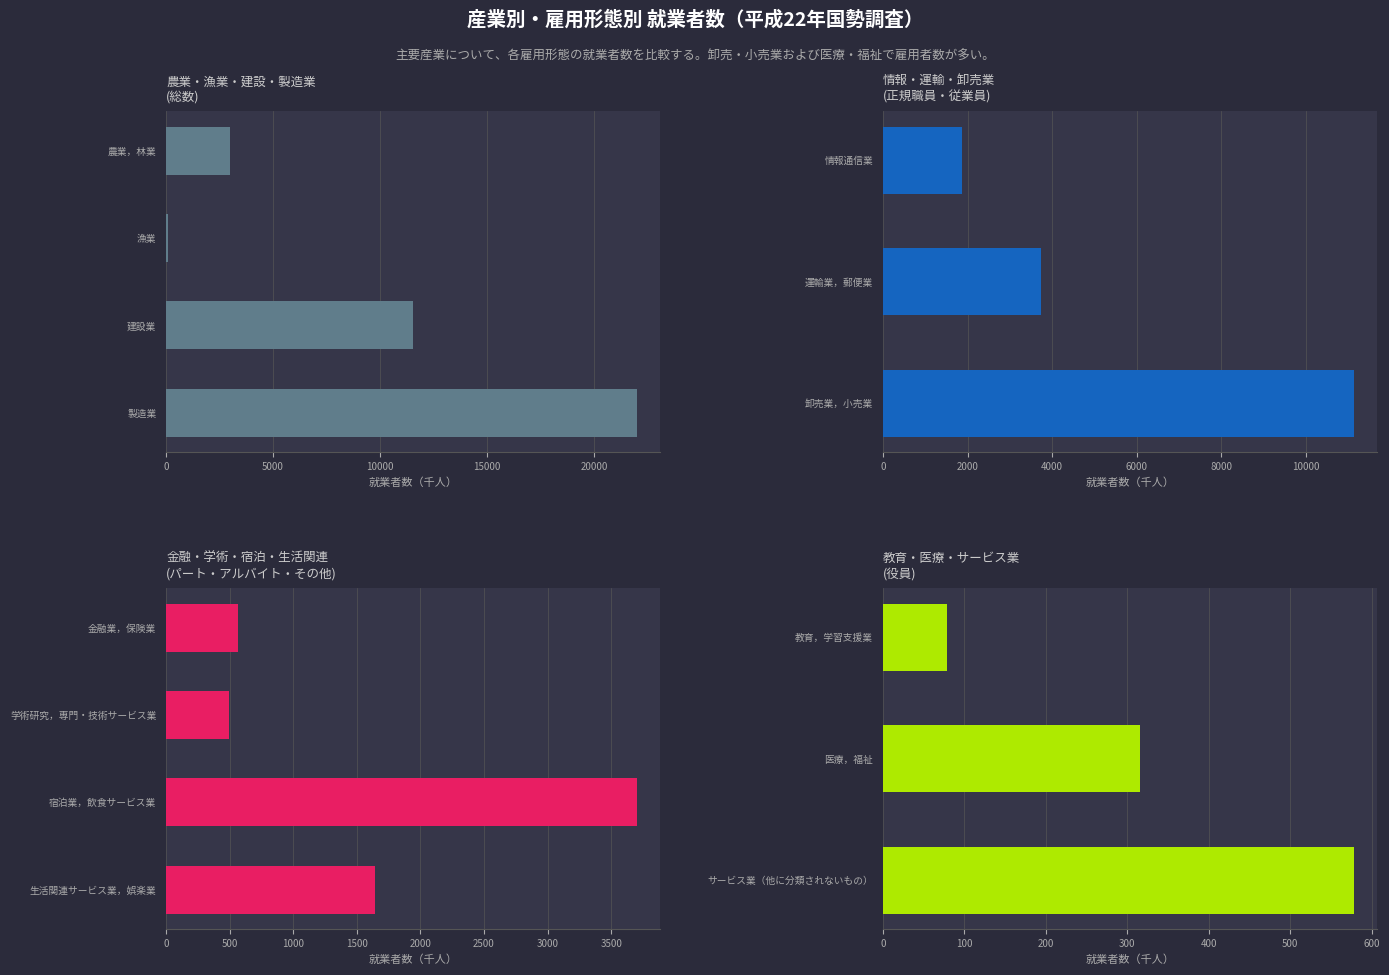

Where is 雇用者総数 nearest to the value 9336?

2